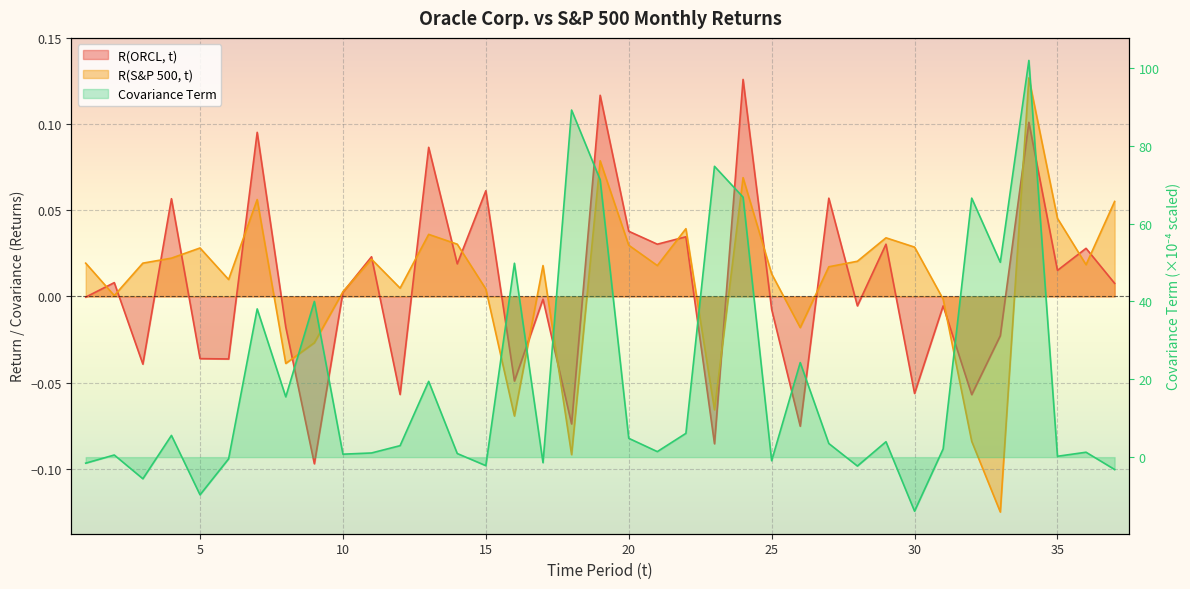

What is the spread (max minus min) of values at 5?

9.7